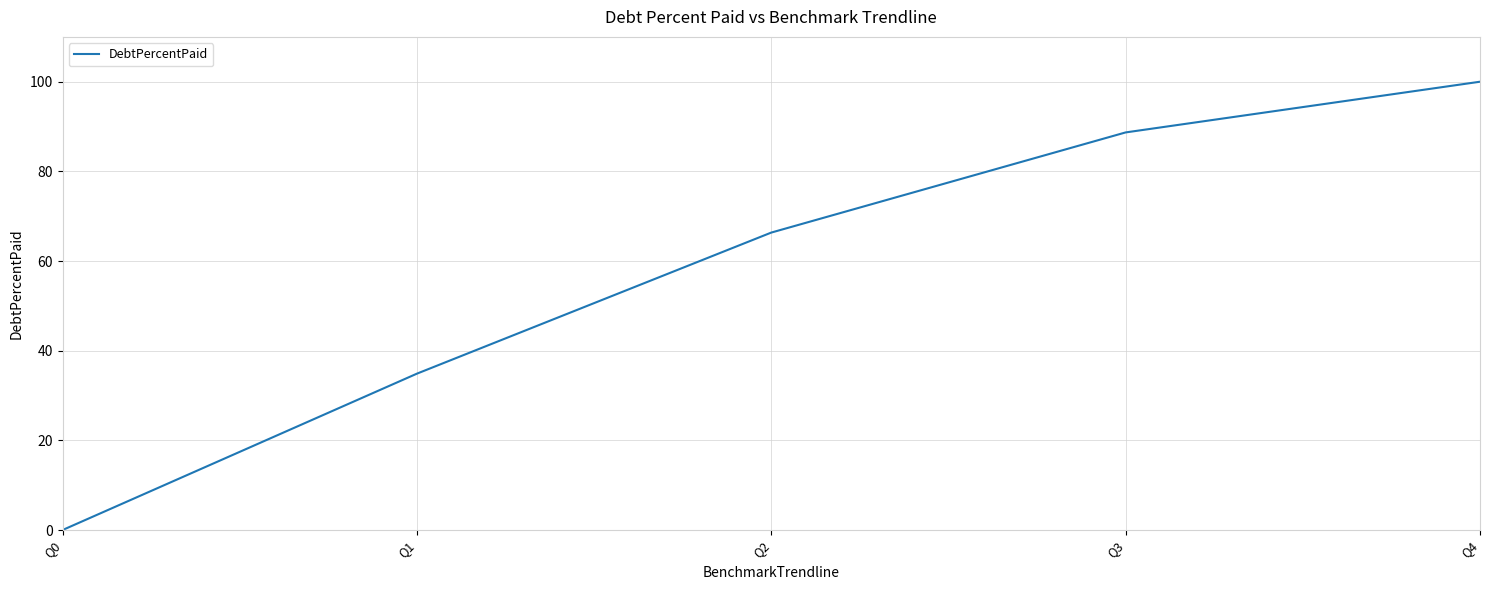

Between Q2 and Q1, which is larger?

Q2